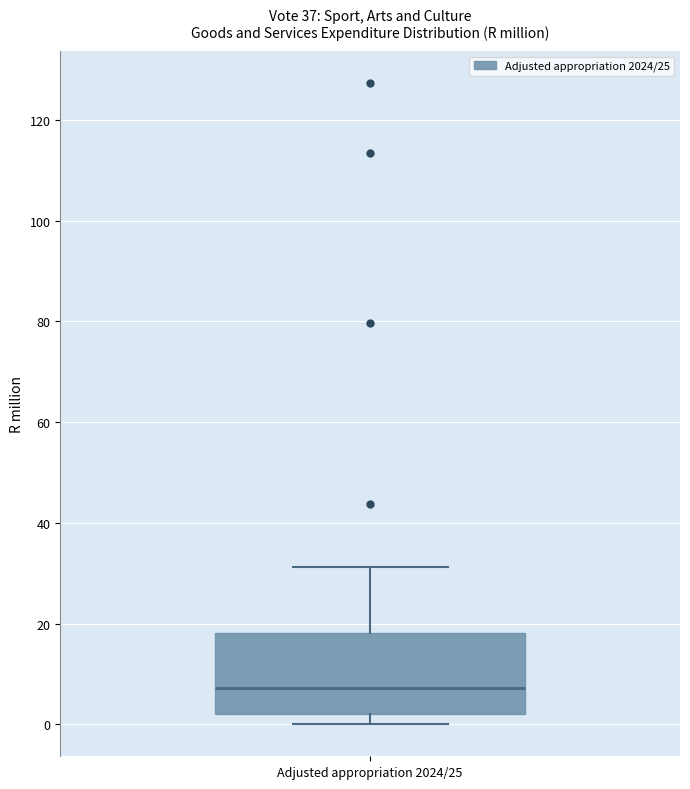

Transcribe this box plot: give where the median line is, the range the box spans, and where the two whiskers end, as read against the y-axis. The values are not printed on the chart, so give them approximately, as read against the axis.

median 8, box 2 to 18, whiskers 0 to 32